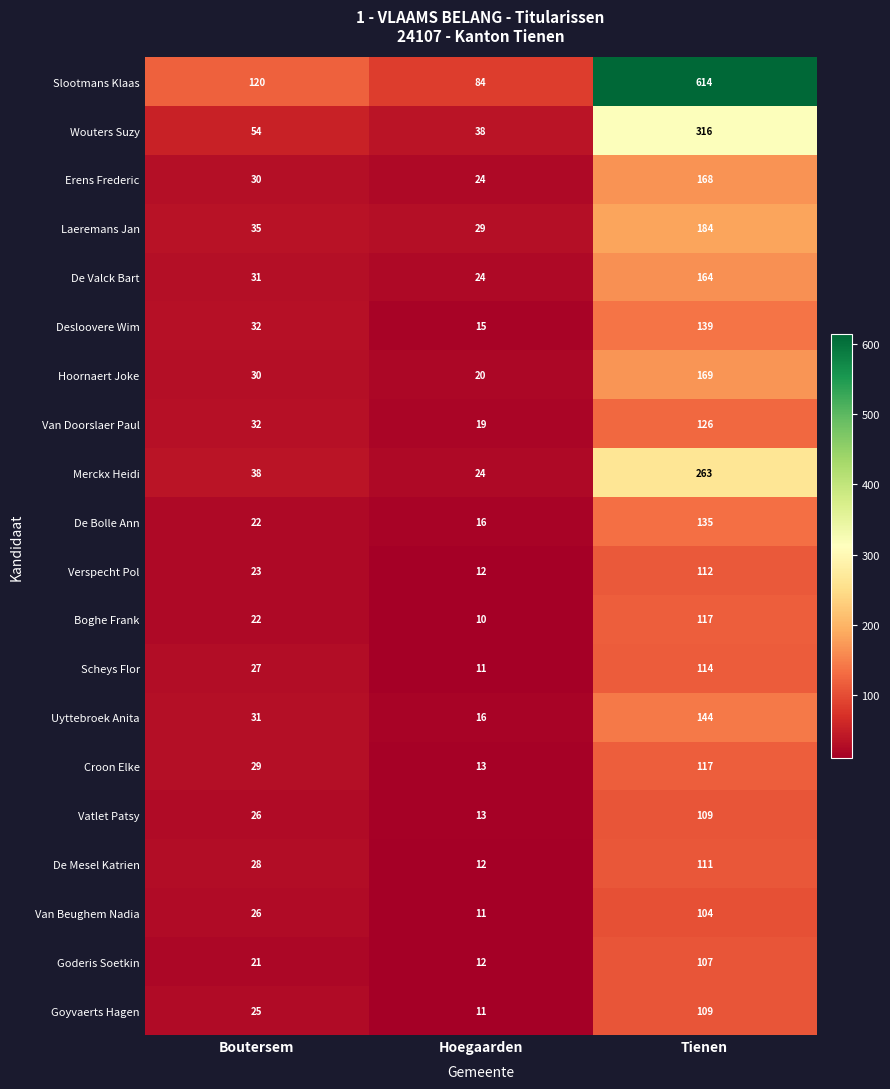

How many Van Doorslaer Paul values are between 19 and 126?

3